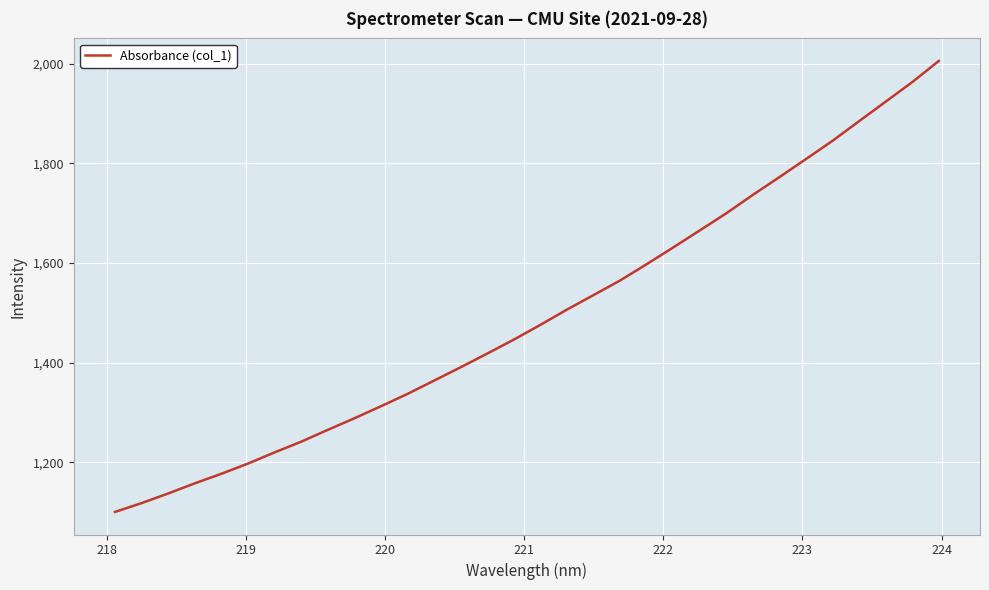

Reading left to right, transcribe all the data shown in this chart.

1100.8	1118.5	1137.8	1158.1	1177.4	1197.8	1220.2	1241.7	1265.4	1288.6	1312.8	1337.5	1364.2	1391.0	1418.5	1446.4	1476.0	1506.7	1535.8	1565.0	1597.8	1631.3	1665.5	1699.9	1736.8	1772.4	1808.7	1845.2	1884.6	1923.6	1962.8	2005.2